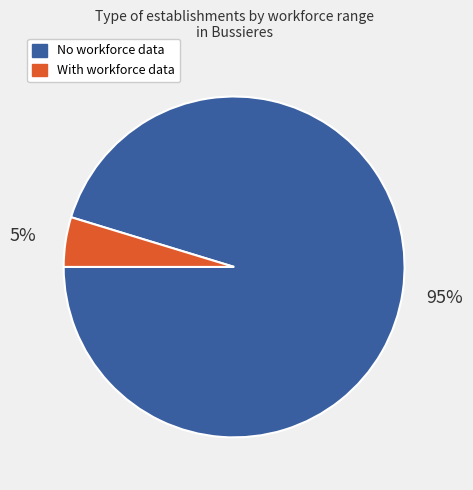

Which has a higher value, With workforce data or No workforce data?

No workforce data